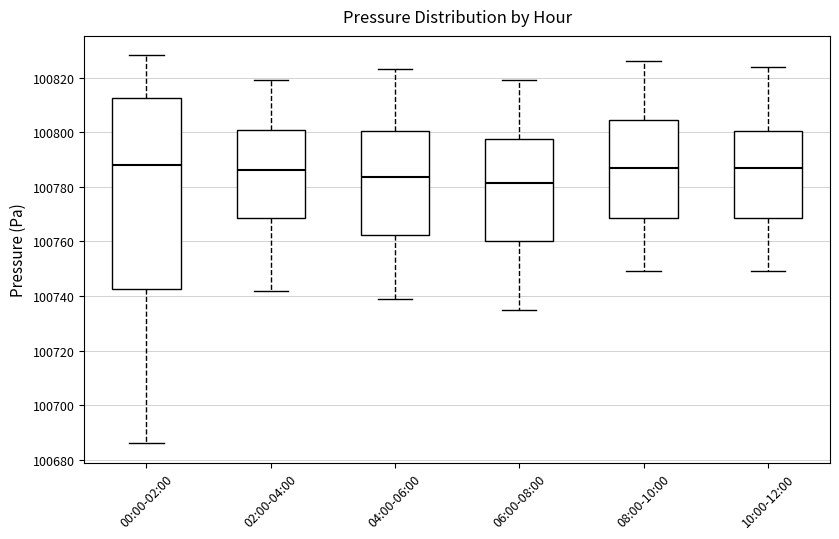

Which box is the tallest, from its lower edge to its upper edge?

00:00-02:00